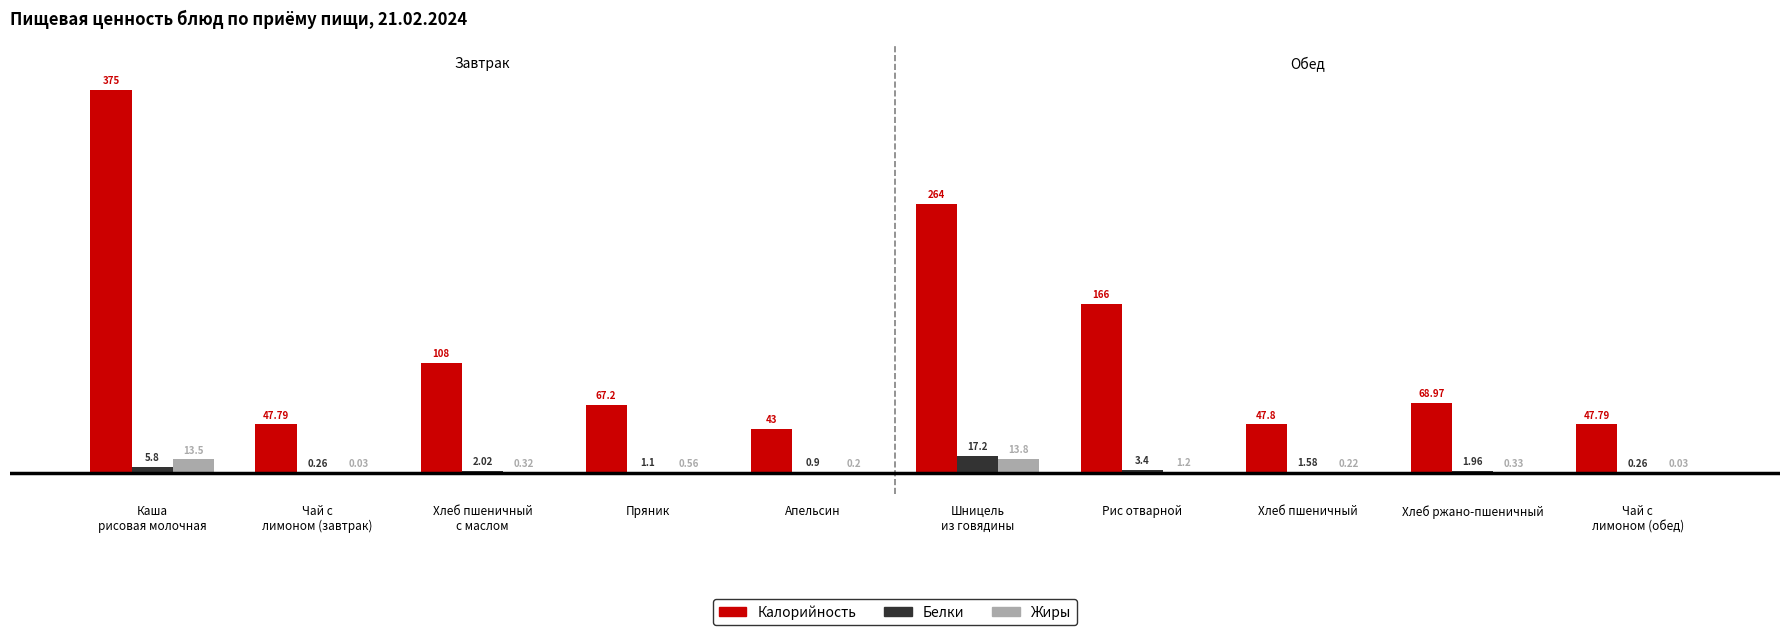

Which series has the largest total across all categories?

Калорийность